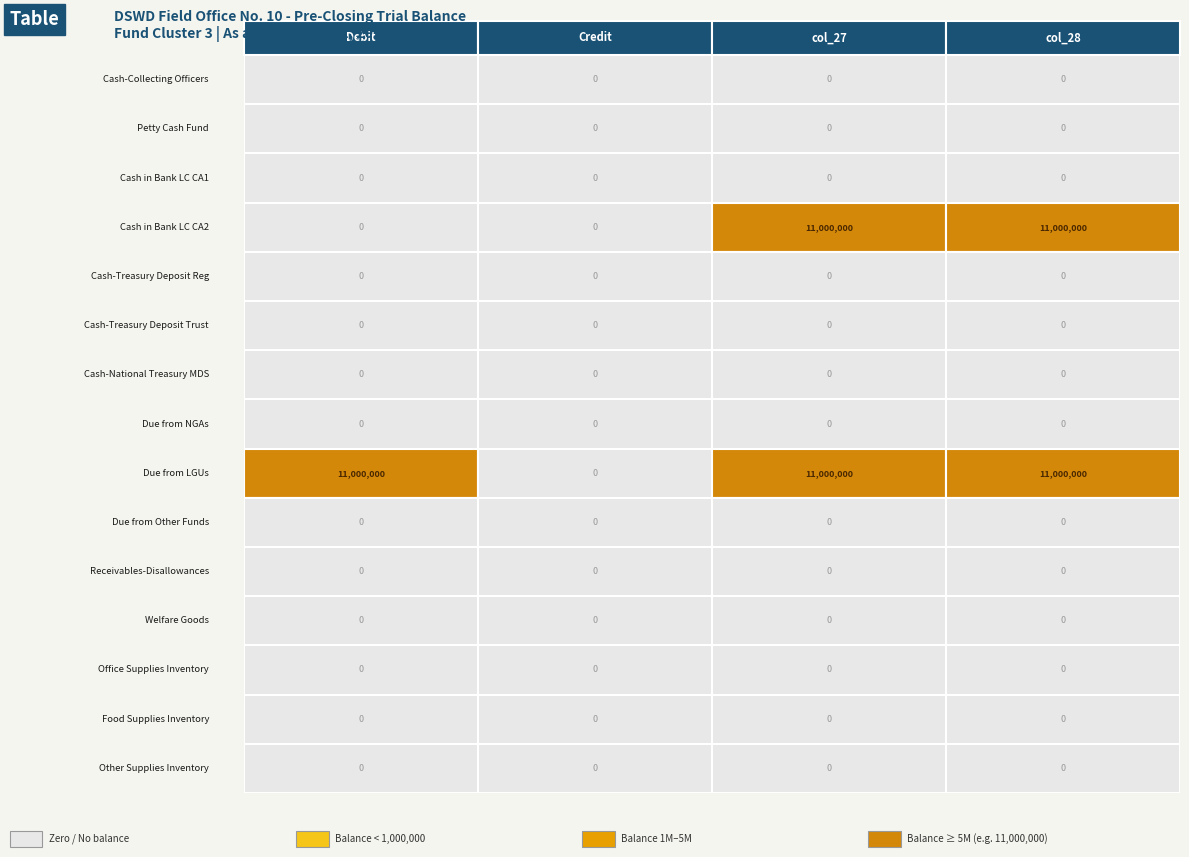

Rank the categories by Cash - Collecting Officers value from lowest to highest.

Debit, Credit, col_27, col_28